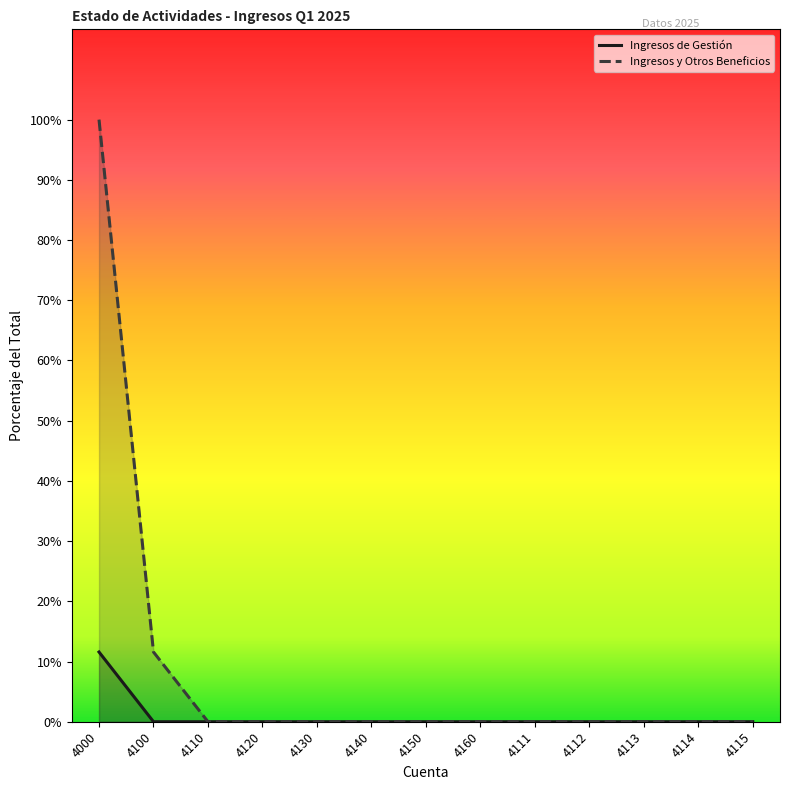

Reading left to right, what are all the values shown in this chart?

Ingresos de Gestión: 4000=138360.0	4100=0.0	4110=0.0	4120=0.0	4130=0.0	4140=0.0	4150=0.0	4160=0.0	4111=0.0	4112=0.0	4113=0.0	4114=0.0	4115=0.0
Ingresos y Otros Beneficios: 4000=1194892.8	4100=138360.0	4110=0.0	4120=0.0	4130=0.0	4140=0.0	4150=0.0	4160=0.0	4111=0.0	4112=0.0	4113=0.0	4114=0.0	4115=0.0